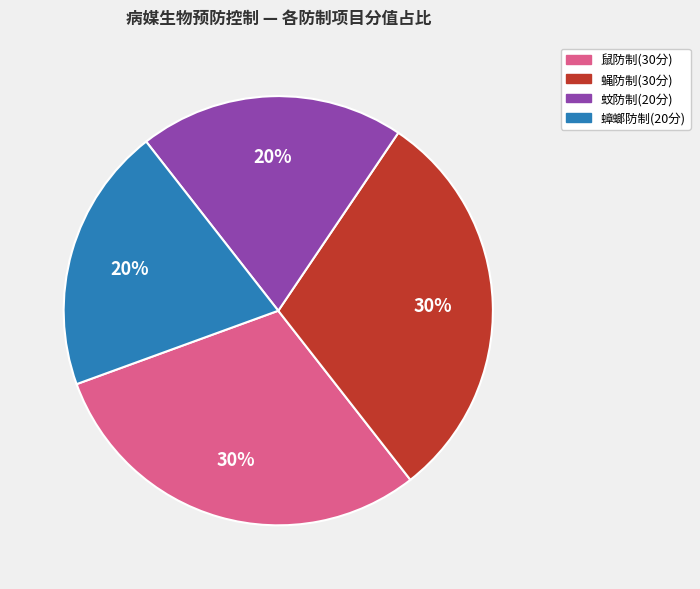

Is there any slice that represents more than half of the pie?

No